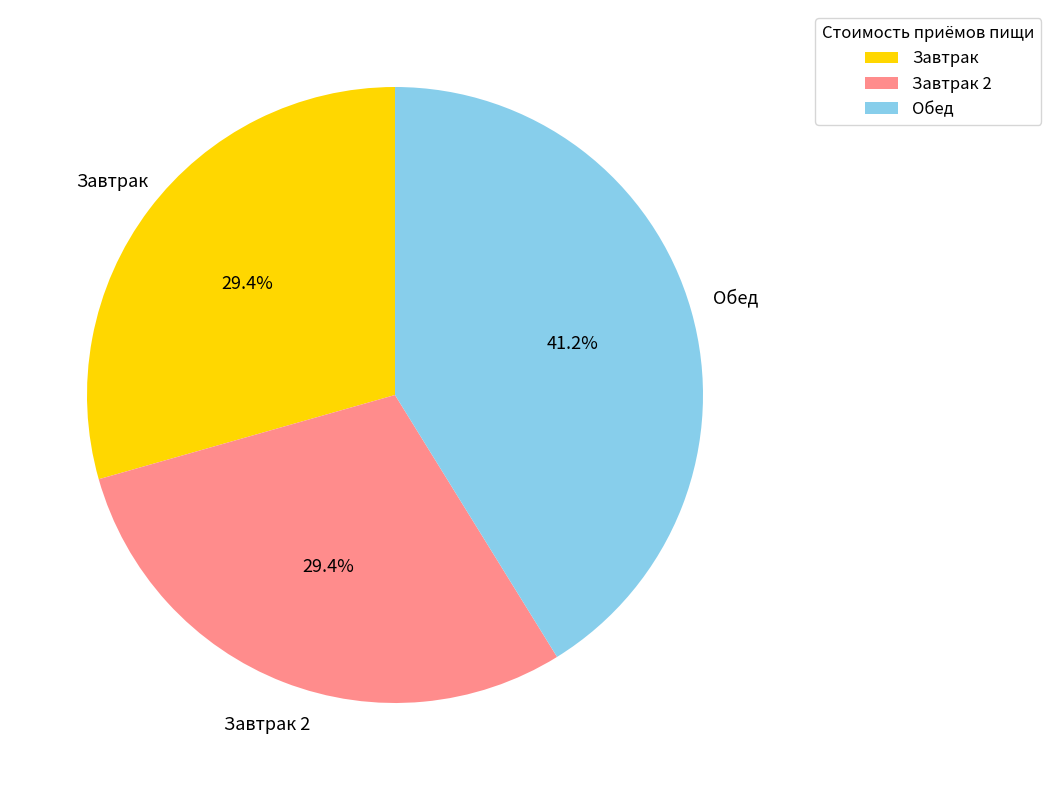

Is it true that Завтрак 2 is 29% of the pie?

True